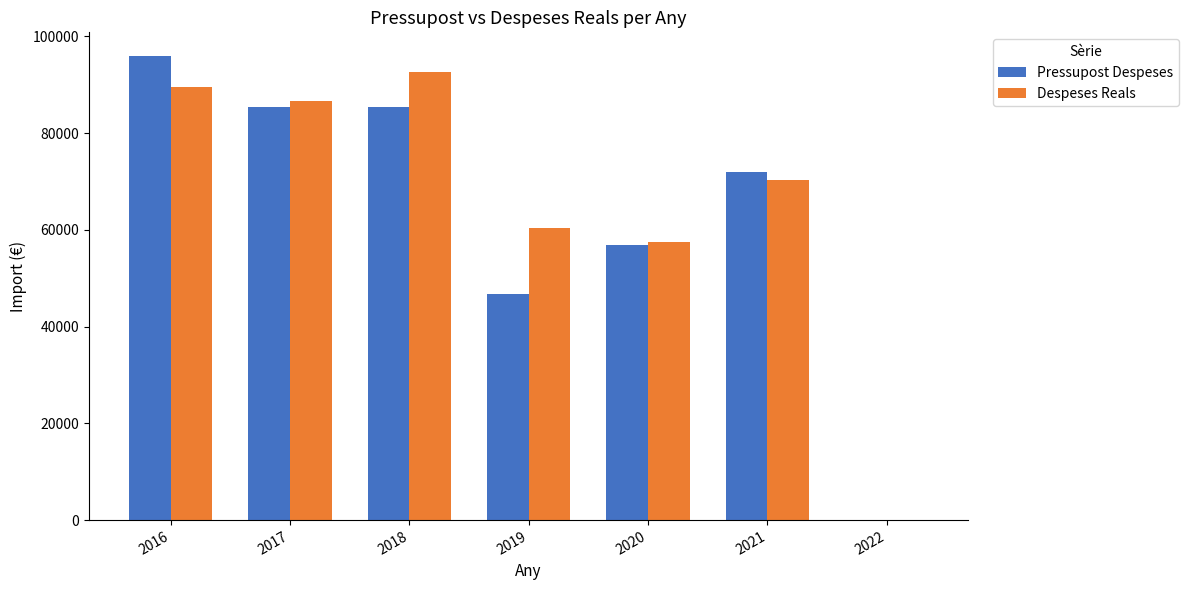

What is the sum of all Despeses Reals values?

457259.1